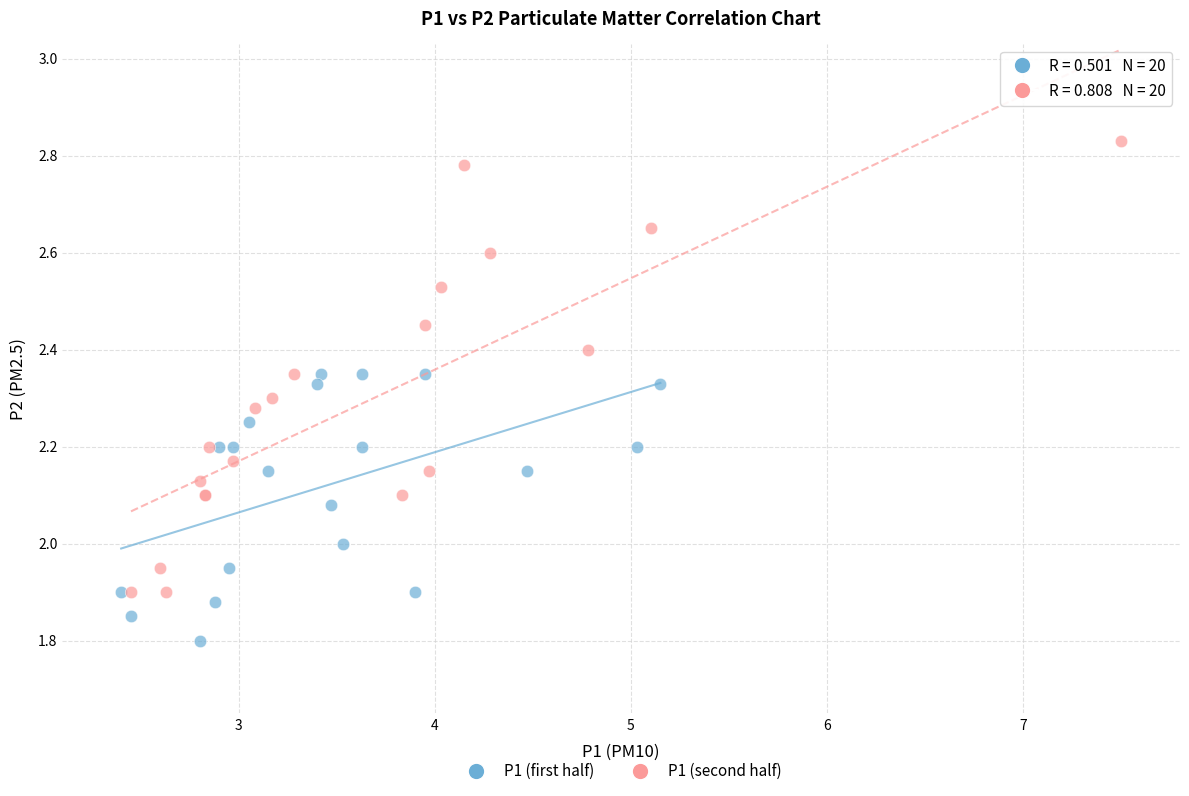

Which series has the largest Y range (max minus min)?

P1 (second half)